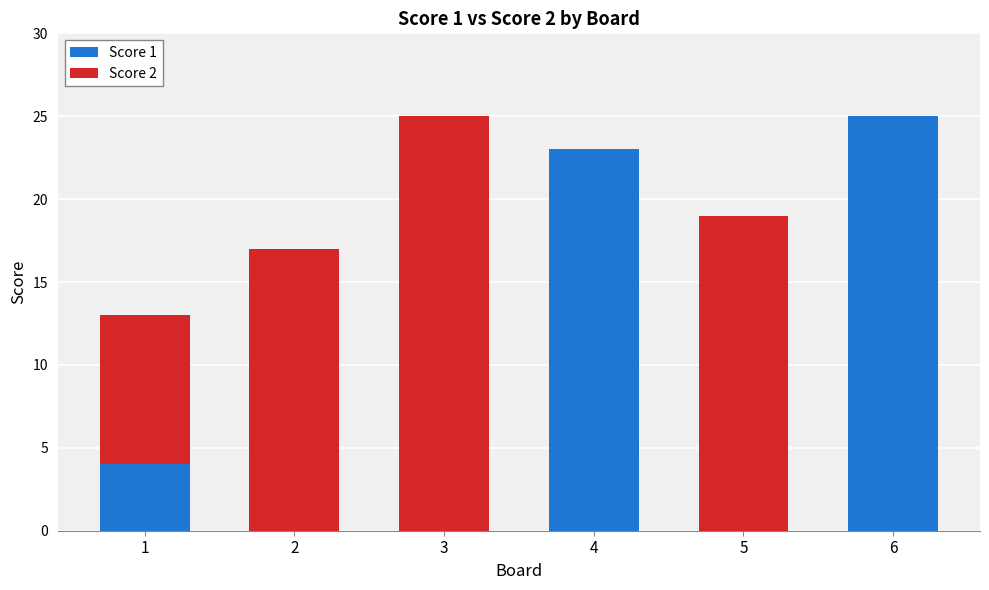

At which label is Score 1 closest to 12?

1